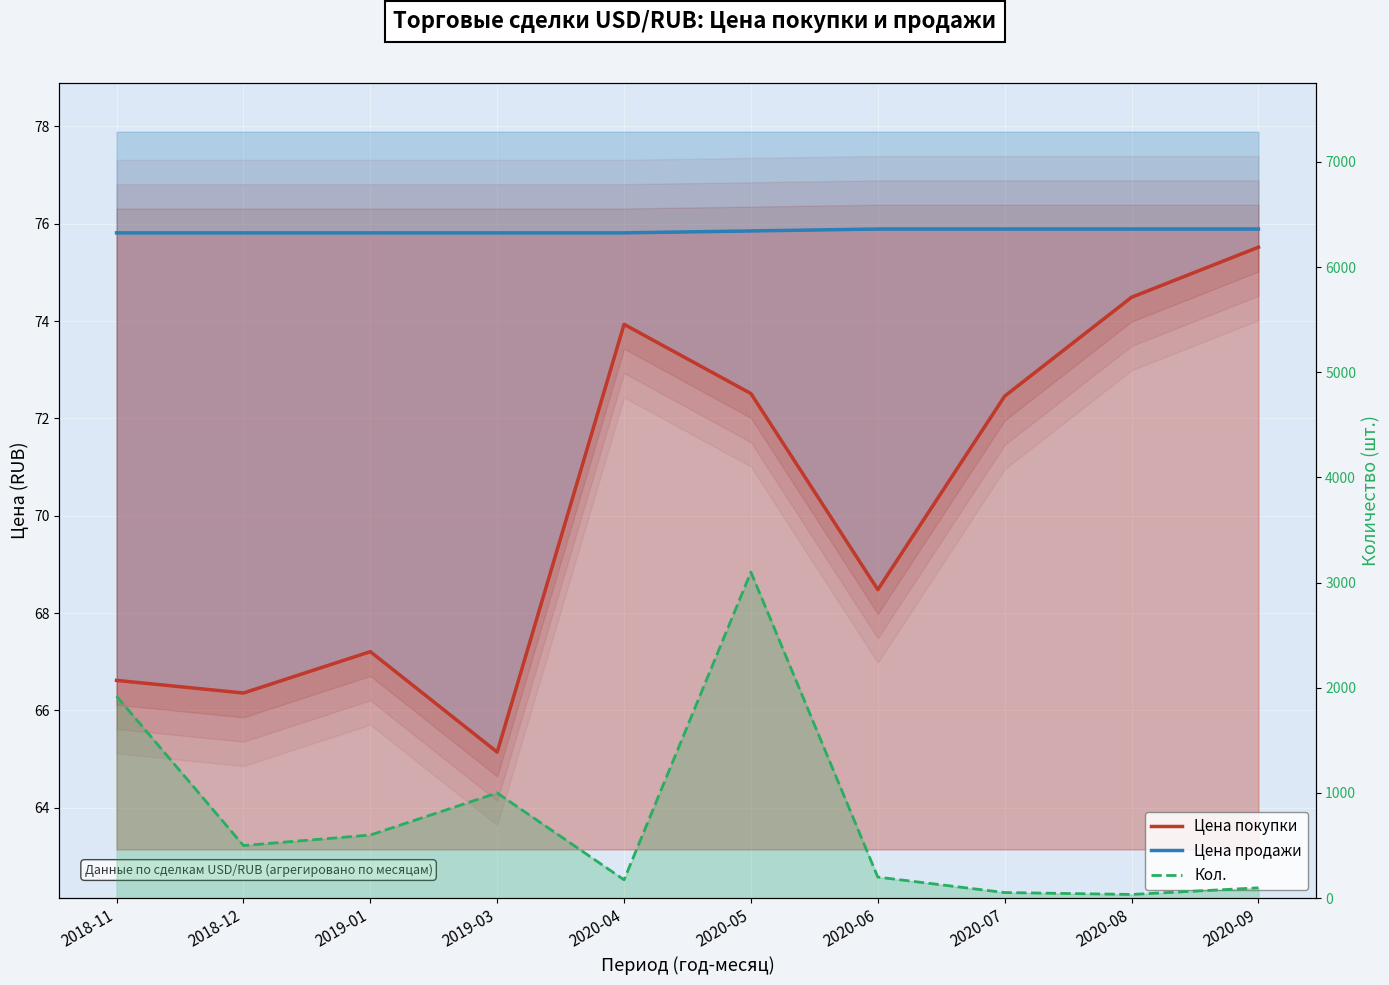

How many values in the Цена покупки series exceed 72?

5